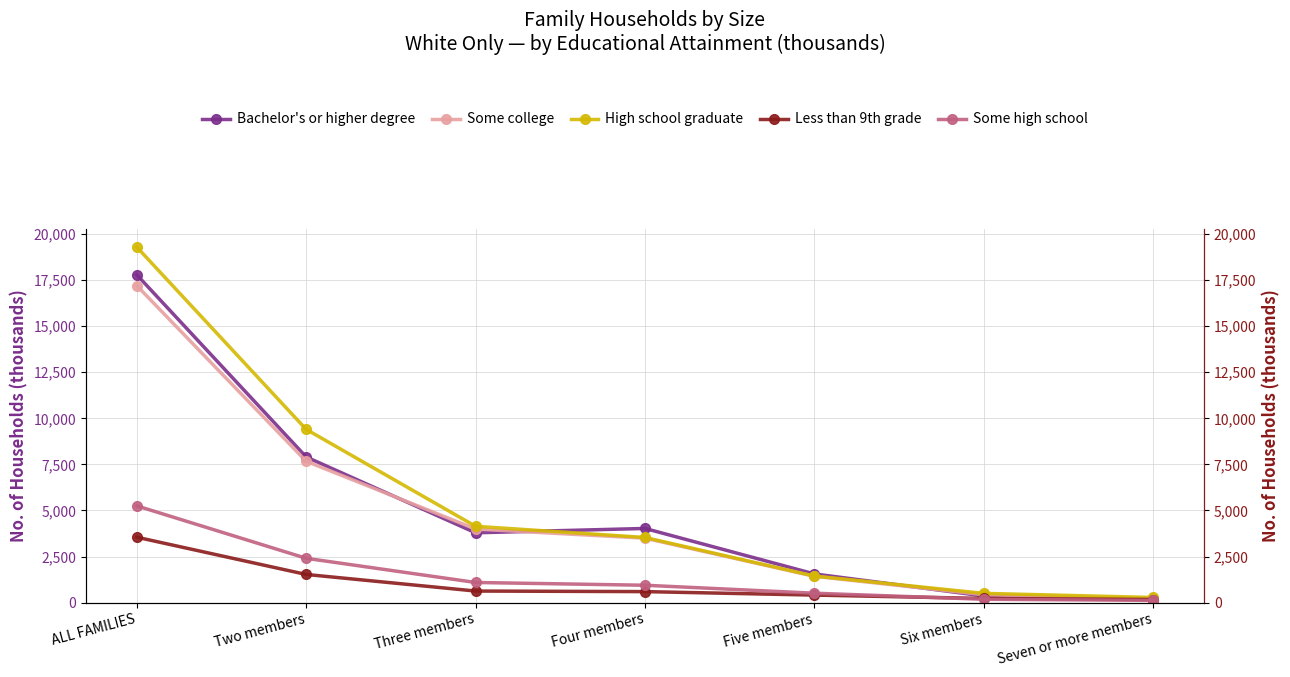

Reading left to right, list all the values displayed in this chart.

Bachelor's or higher degree: 17788	7903	3788	4023	1555	360	159
Some college: 17201	7670	3991	3496	1427	430	187
High school graduate: 19292	9399	4140	3533	1440	502	277
Less than 9th grade: 3549	1527	627	596	408	224	167
Some high school: 5249	2404	1092	942	510	181	120